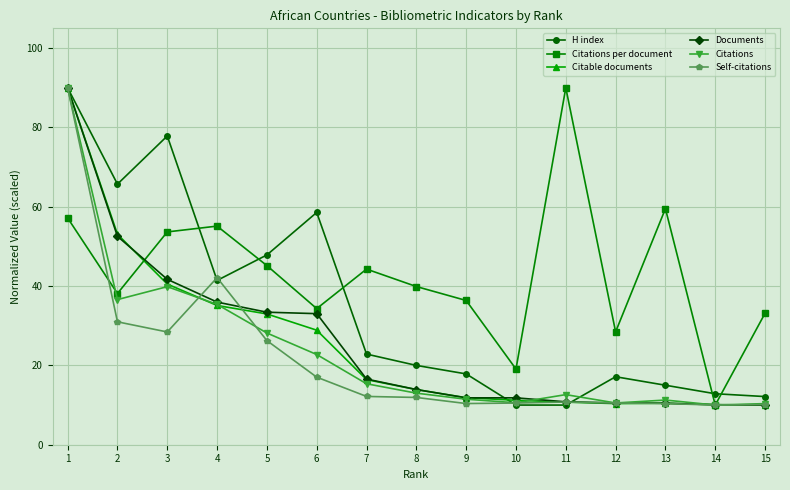

What is the minimum value for Citable documents?

10.0